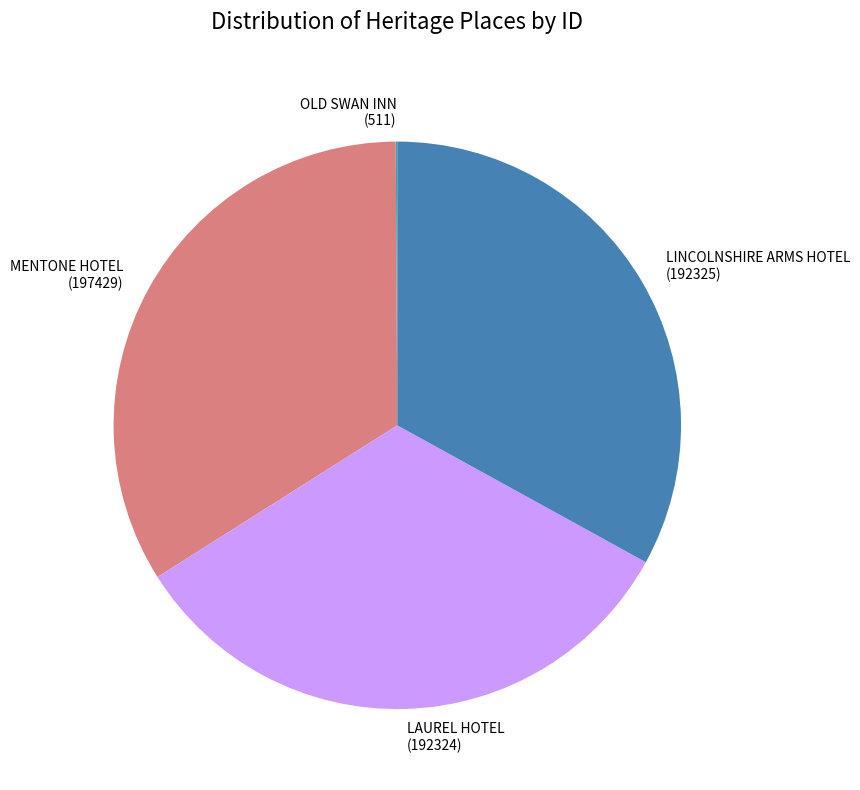

What is the ratio of the value at MENTONE HOTEL to the value at LINCOLNSHIRE ARMS HOTEL?

1.0